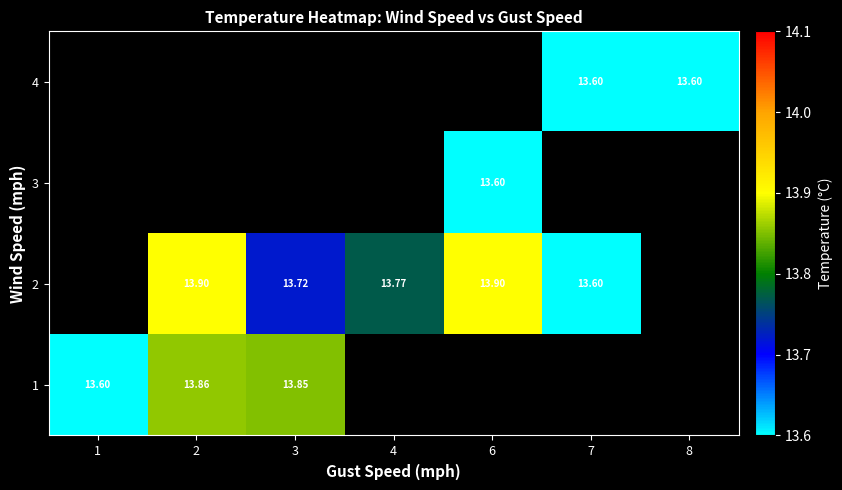

Which has a higher value, 6 or 2?

2